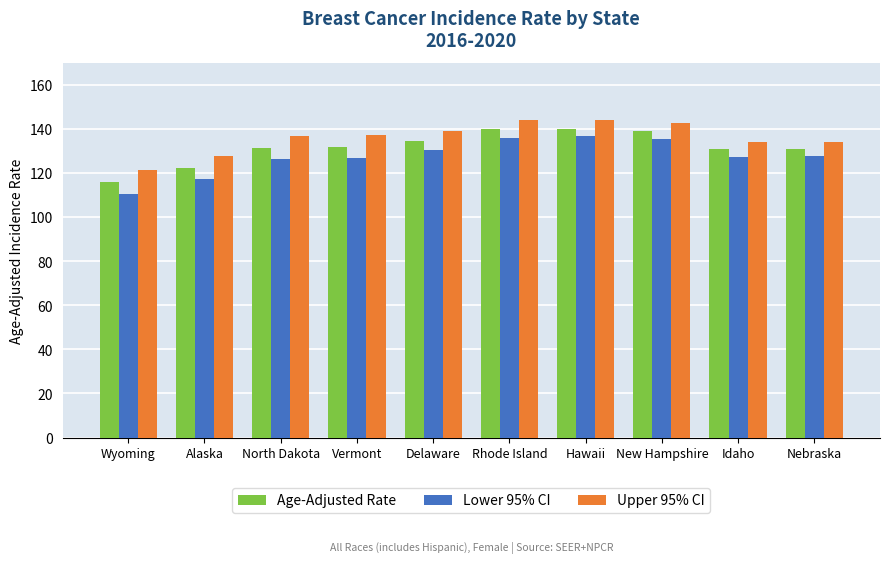

What is the highest value of the Age-Adjusted Rate series?

140.2